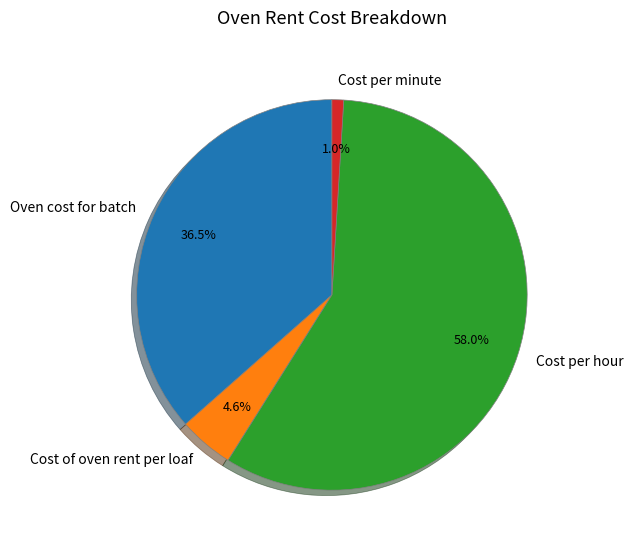

Which category has the biggest portion of the pie?

Cost per hour